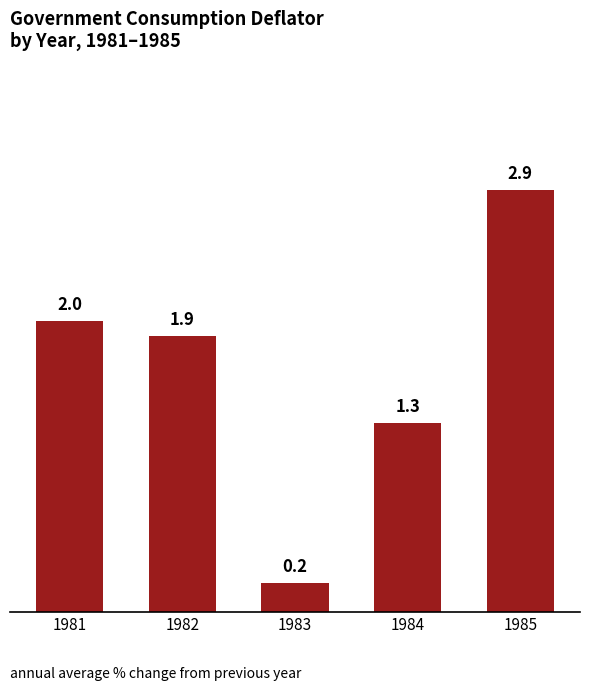

At which category does the chart reach its peak across all series?

1985